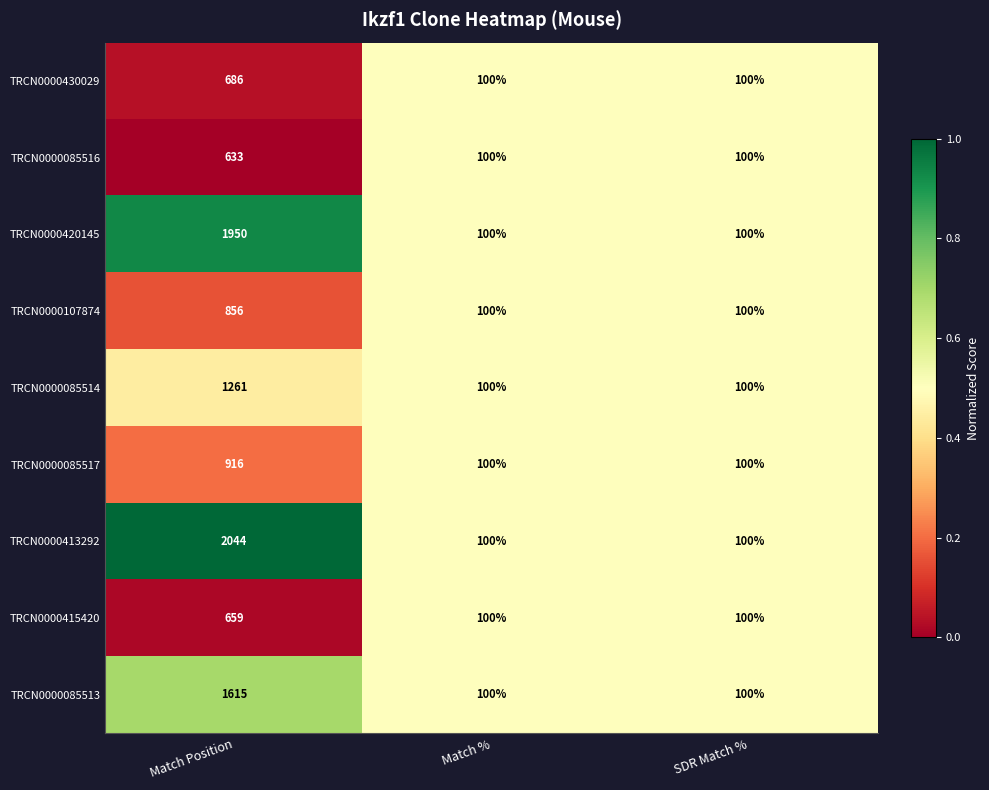

What is the sum of the TRCN0000420145 values at SDR Match % and Match %?

200